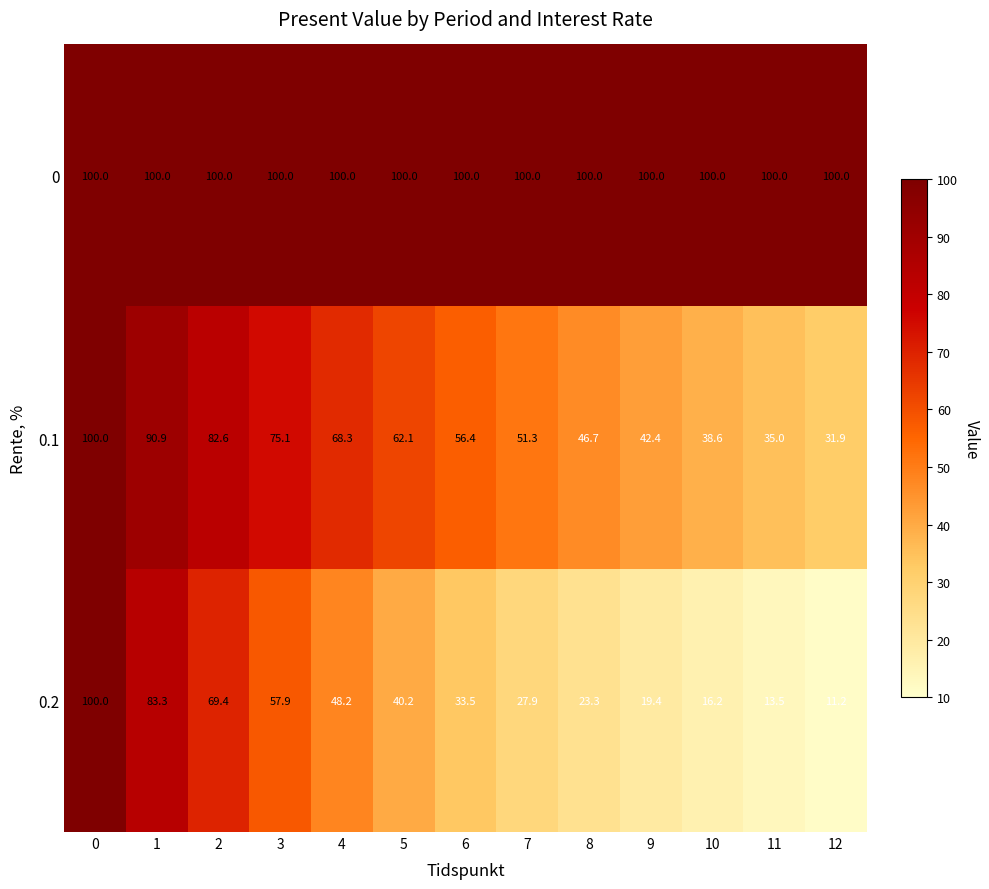

Count the number of data series in this chart.

3